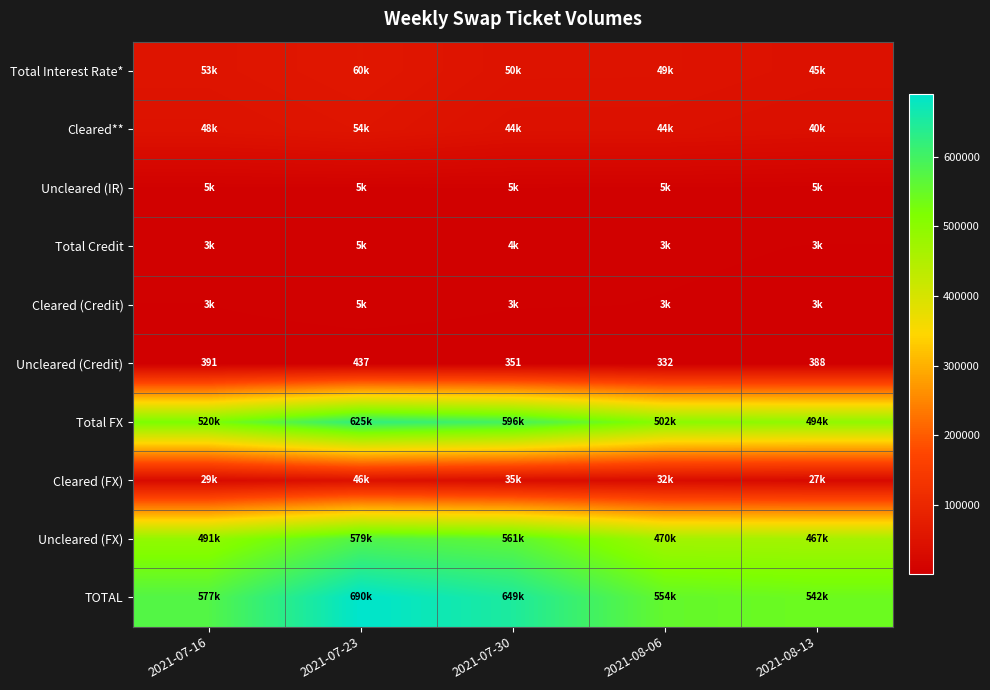

True or false: Uncleared (Credit) has a value of 351 at 2021-07-30.

True